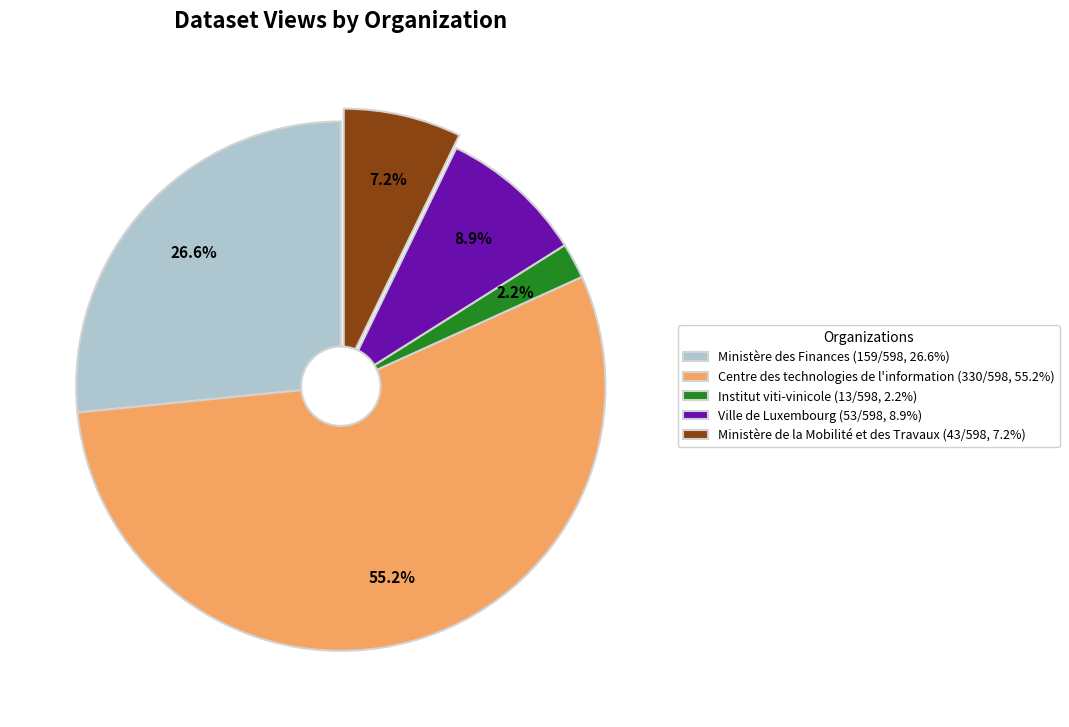

What is the ratio of the value at Centre des technologies de l'information to the value at Ville de Luxembourg?

6.2